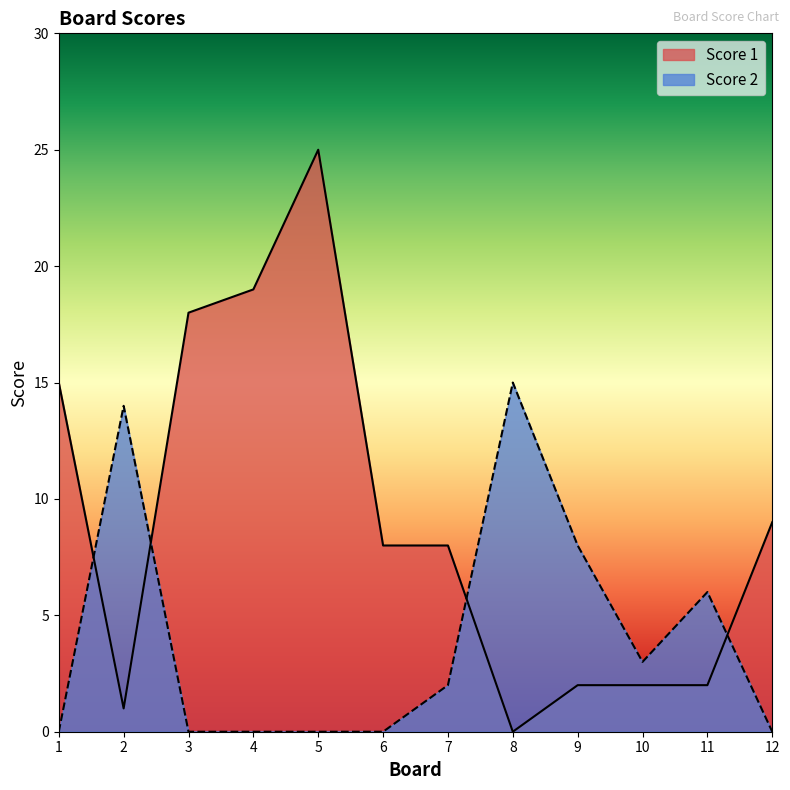

Read the Score 1 value at 1, to the nearest 10.

20